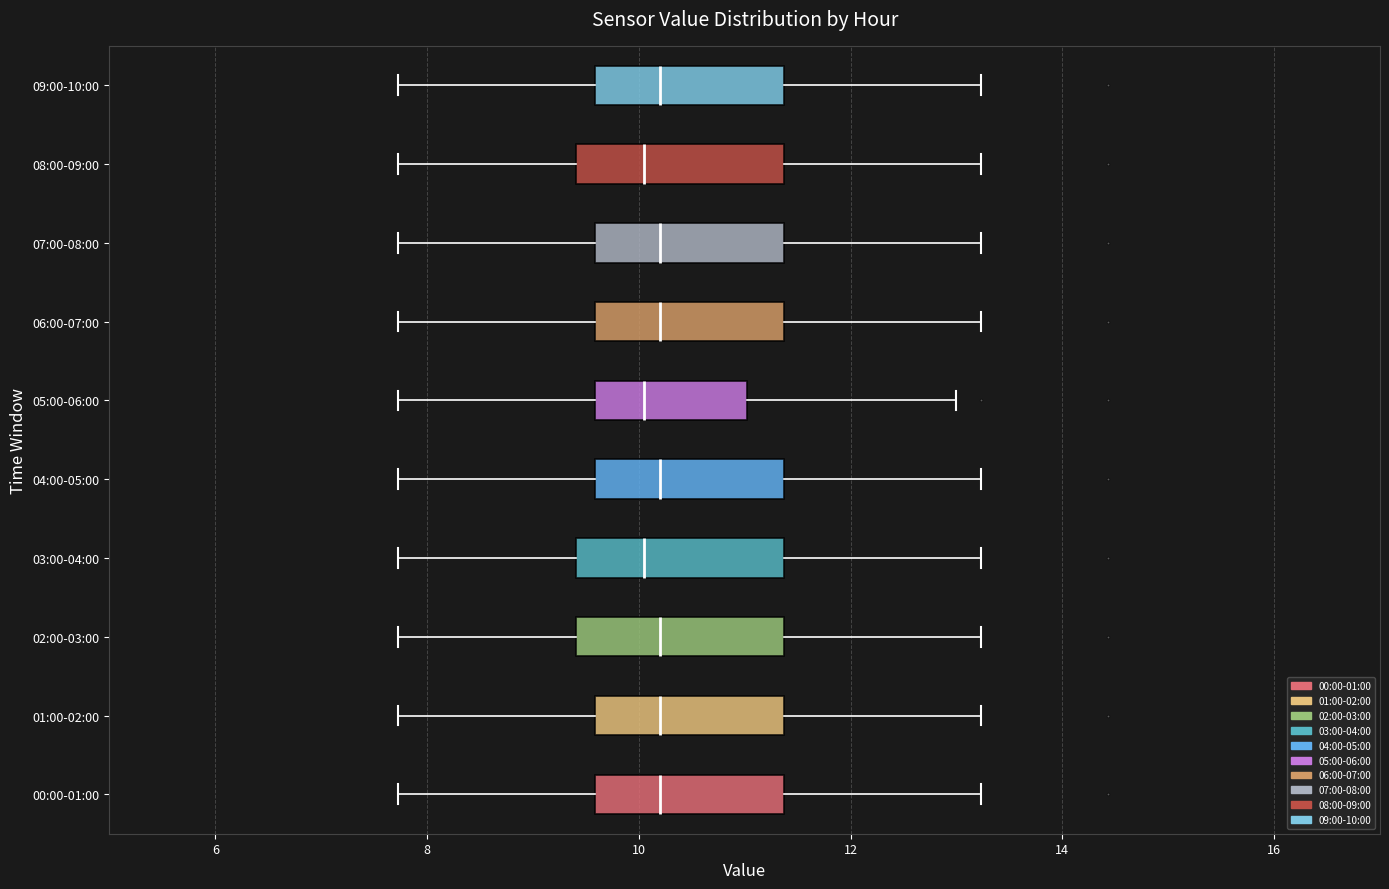

Where does the left whisker of the box for 00:00-01:00 end on the x-axis? The values are not printed on the chart, so give them approximately, as read against the axis.

7.8